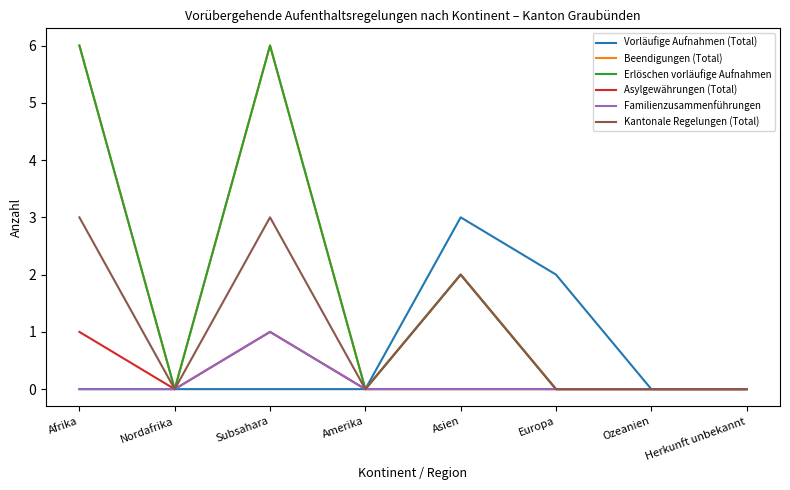

Does the chart display data point markers on the line(s)?

No